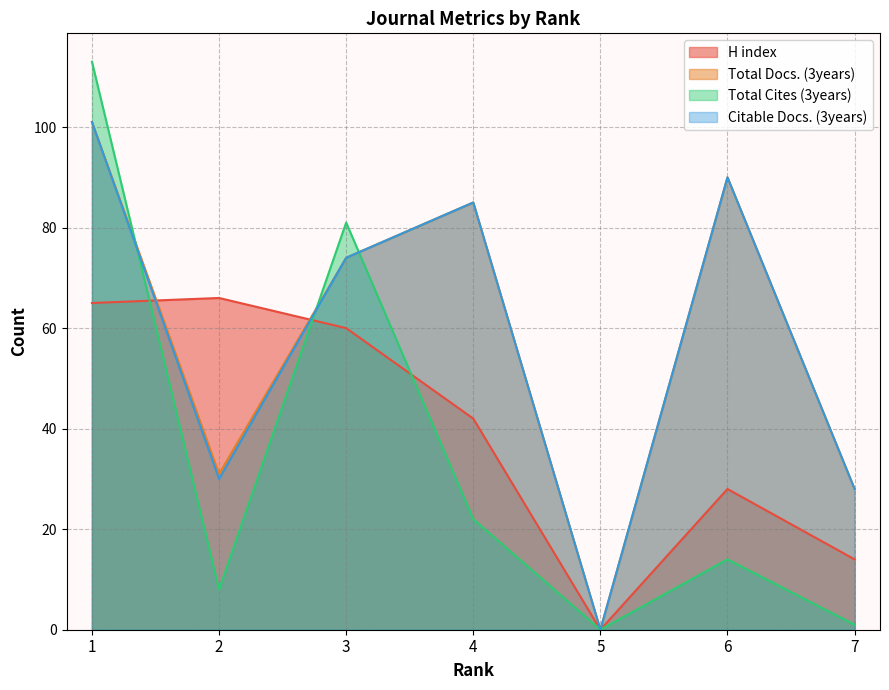

Is it true that H index equals 106 at 1?

False